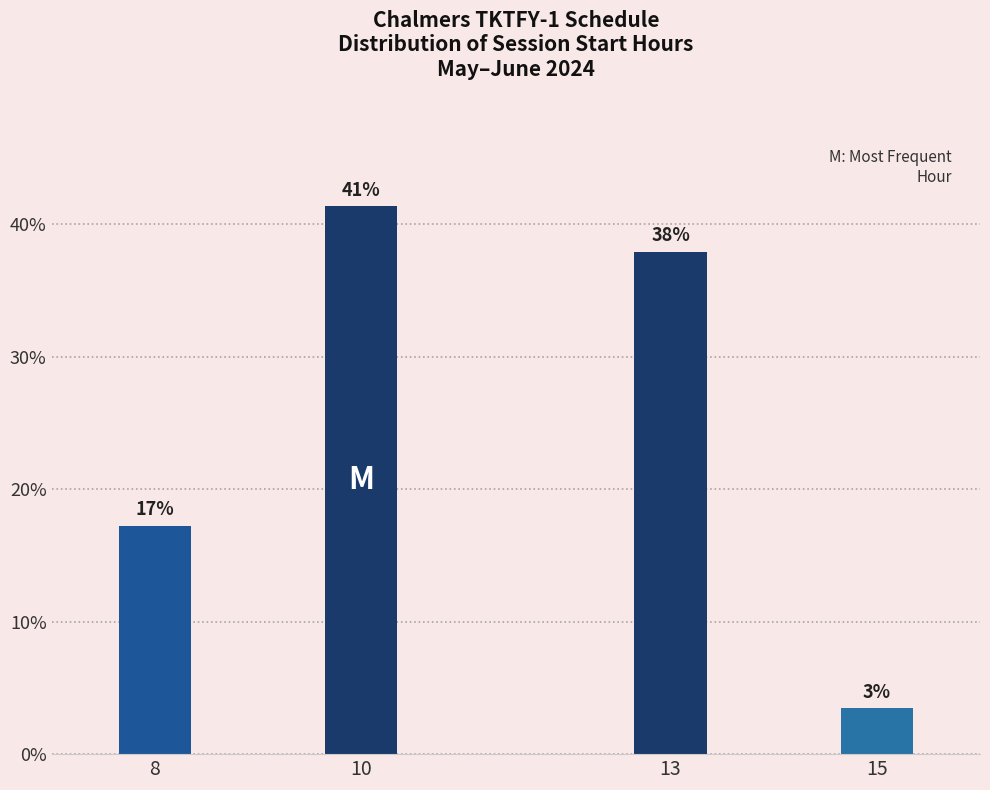

How many bars are there in total?

4